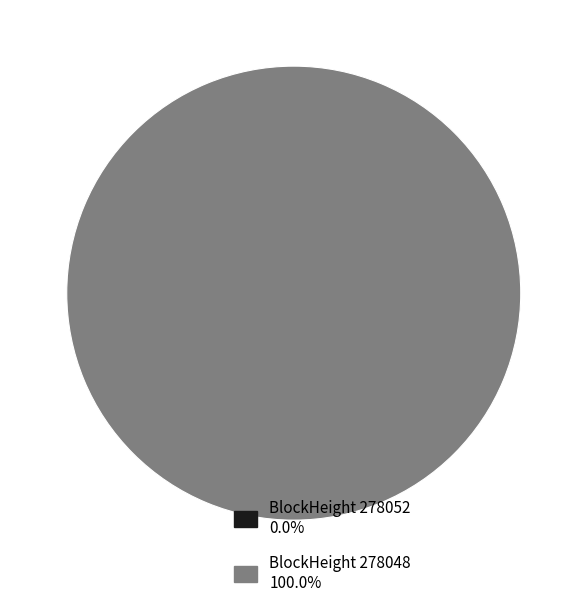

Which has a higher value, 278052 or 278048?

278048